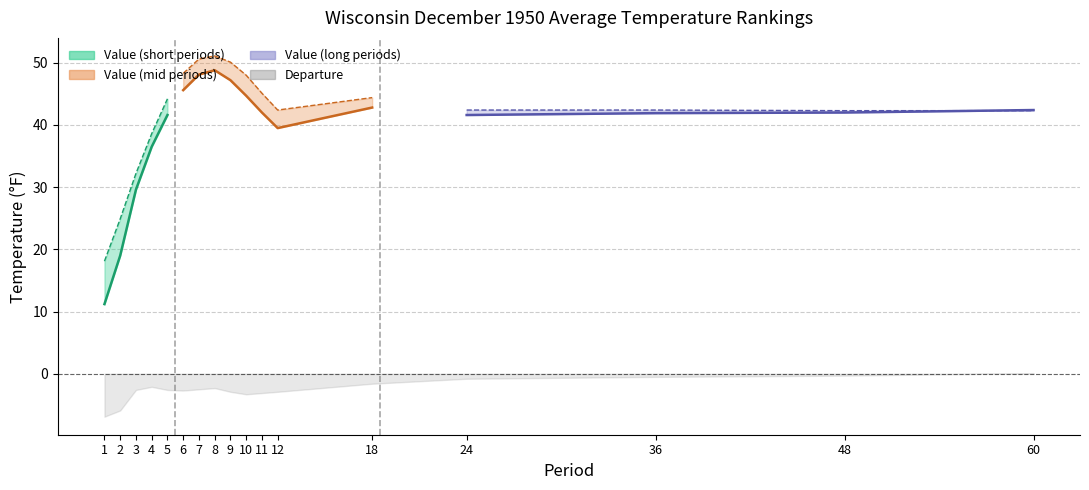

What is the value of the Value point at the 15th from the left?

41.9